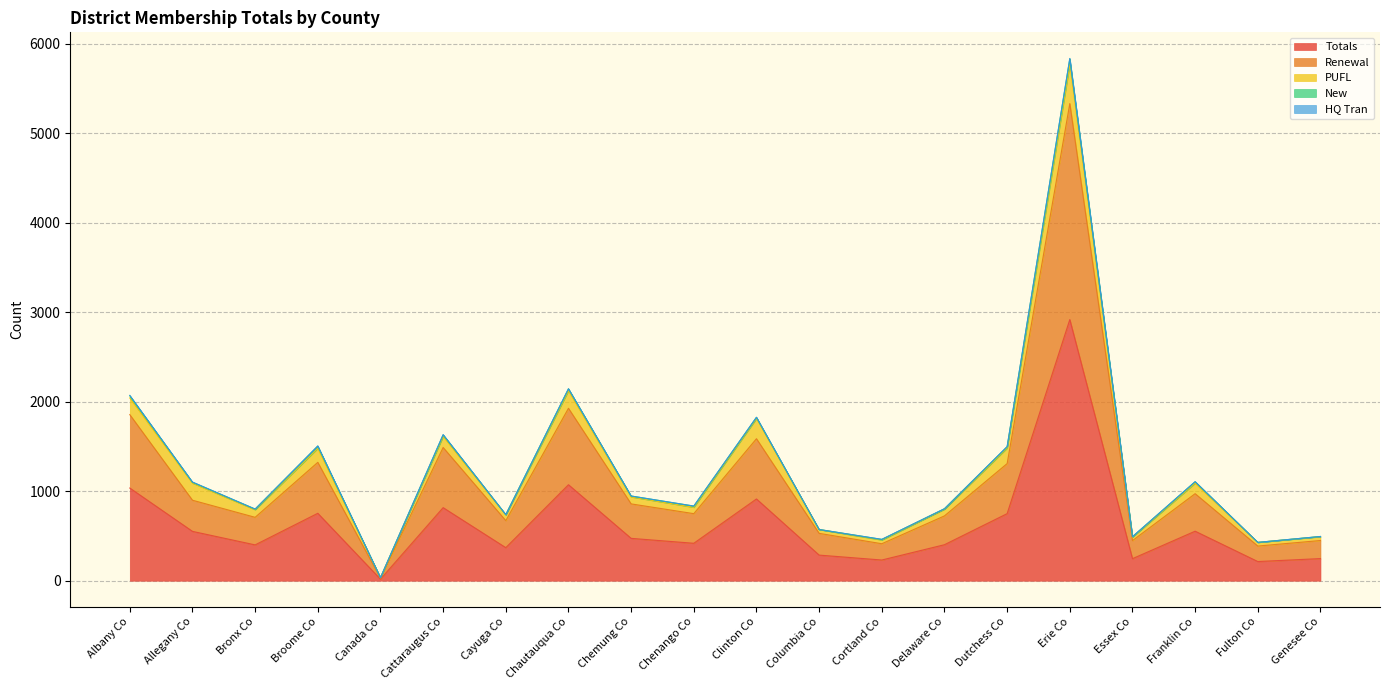

What is the label of the 20th point from the right?

Albany Co